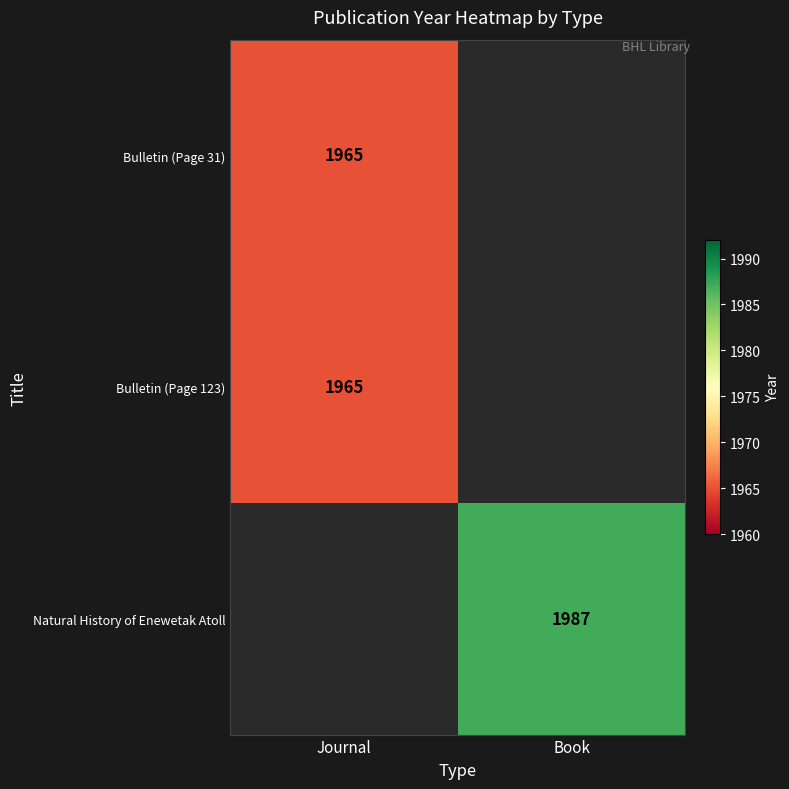

True or false: Bulletin (Page 31) has a value of 1965.0 at Journal.

True